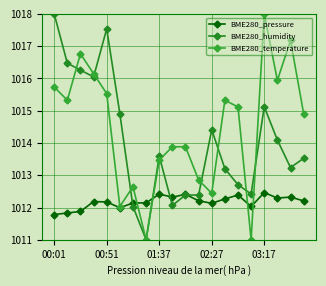

Reading left to right, list all the values displayed in this chart.

BME280_pressure: 1011.8	1011.8	1011.9	1012.2	1012.2	1012.0	1012.1	1012.1	1012.4	1012.3	1012.4	1012.2	1012.1	1012.3	1012.4	1012.0	1012.5	1012.3	1012.3	1012.2
BME280_humidity: 1018.0	1016.5	1016.3	1016.0	1017.5	1014.9	1012.0	1011.0	1013.6	1012.1	1012.4	1012.4	1014.4	1013.2	1012.7	1012.4	1015.1	1014.1	1013.2	1013.5
BME280_temperature: 1015.7	1015.3	1016.8	1016.1	1015.5	1012.0	1012.6	1011.0	1013.5	1013.9	1013.9	1012.9	1012.4	1015.3	1015.1	1011.0	1018.0	1015.9	1017.2	1014.9